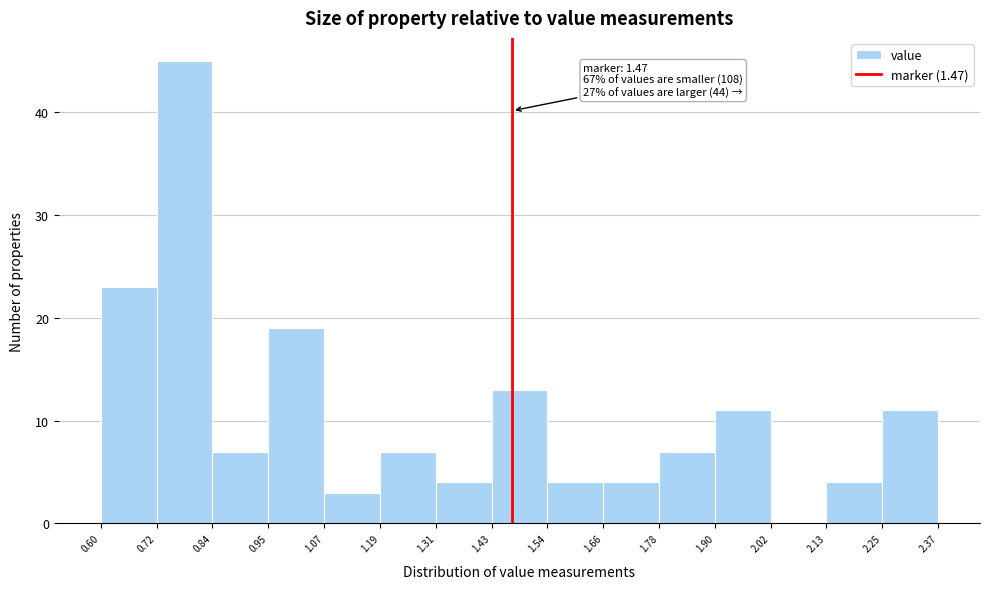

Which range on the x-axis has the tallest bar?

0.72 to 0.84